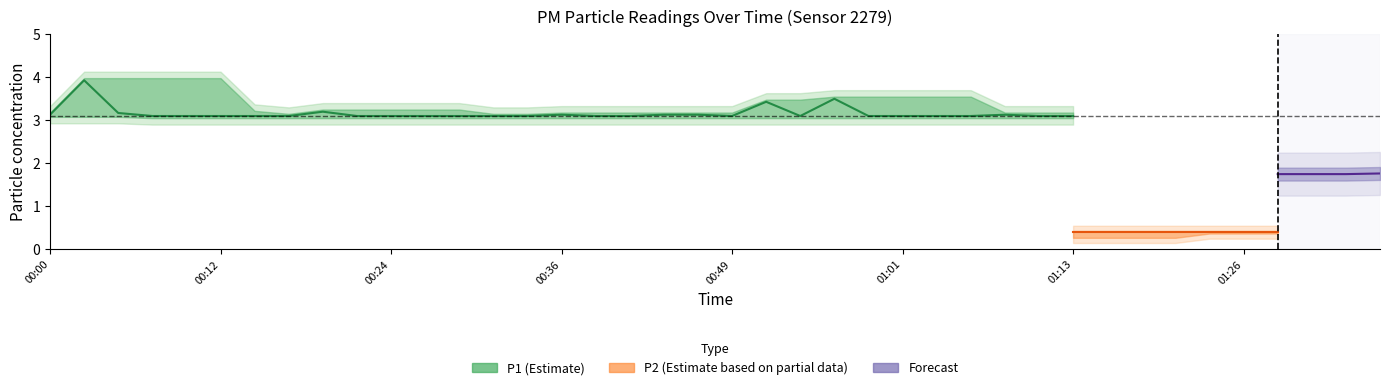

What is the sum of all P1 values?

126.0